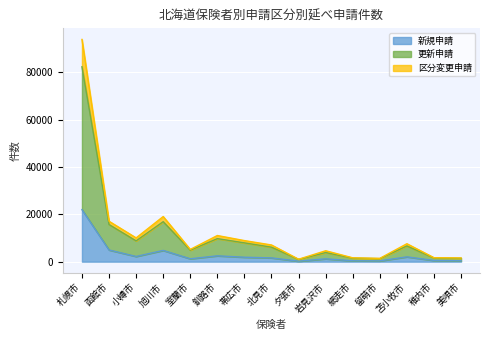

What is the highest value of the 新規申請 series?

21970